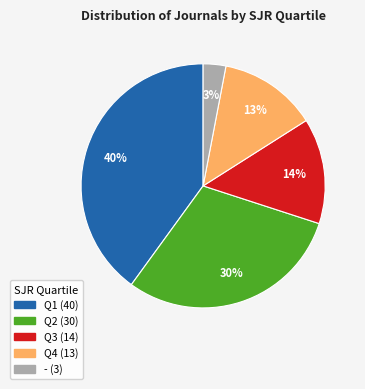

The Q1 slice represents 48% of the pie. True or false?

False